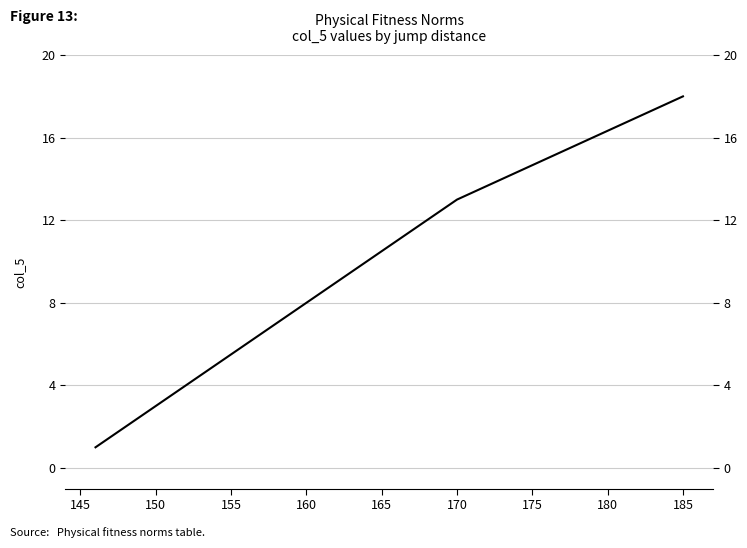

What is the difference between the maximum and second lowest values?

16